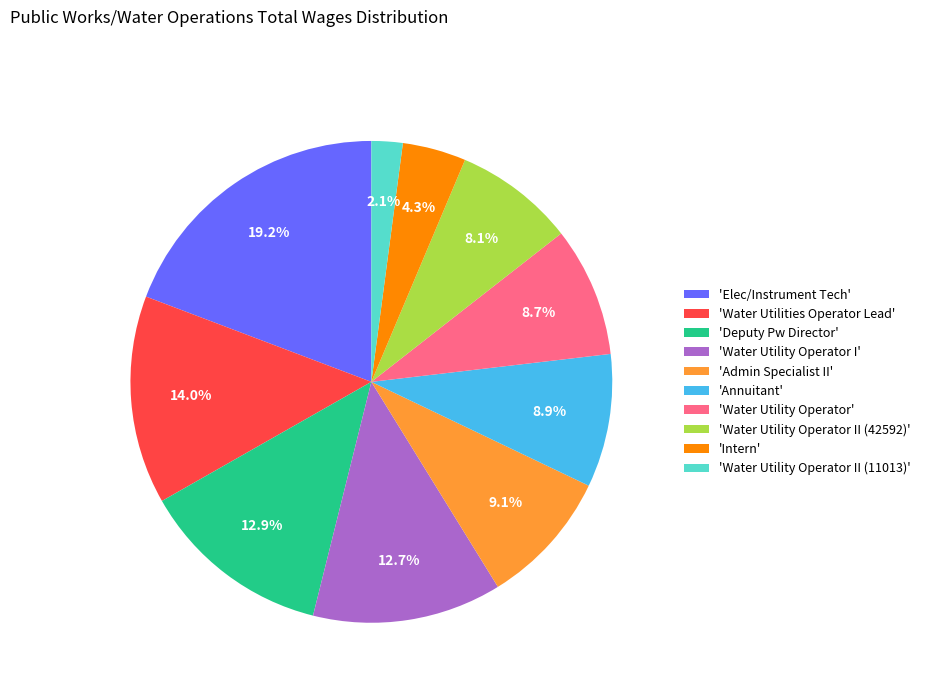

What is the ratio of the value at 'Water Utility Operator II (42592)' to the value at 'Annuitant'?

0.9